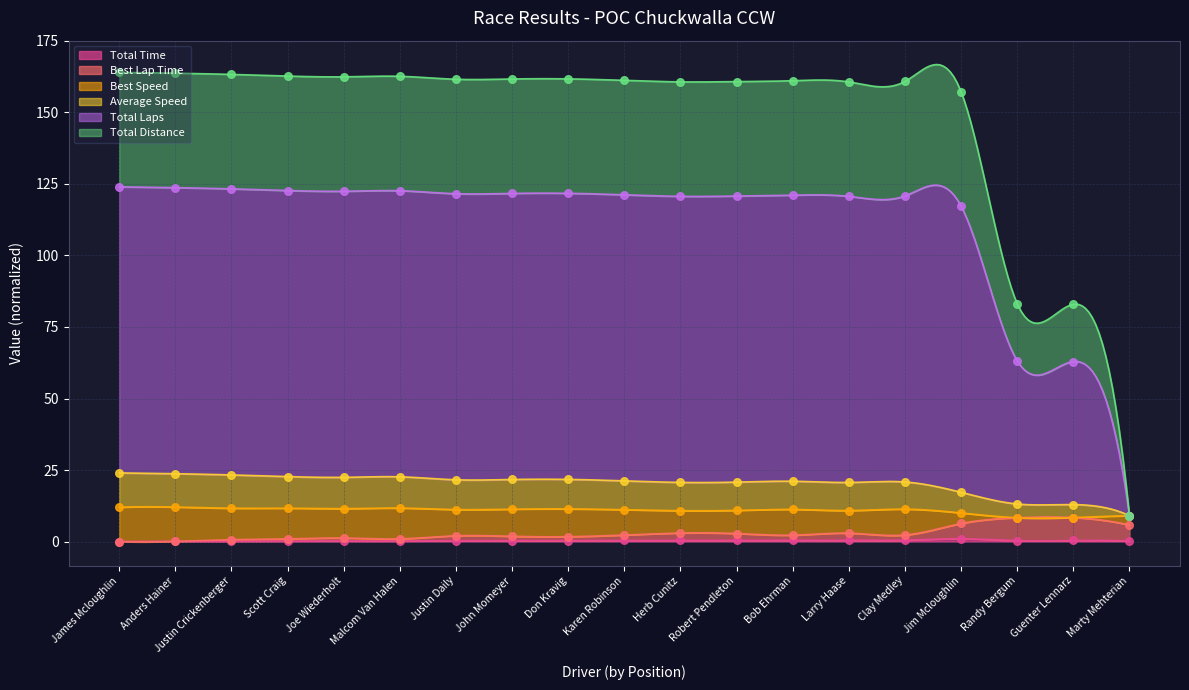

Is the value of Total Time at Clay Medley greater than the value of Best Lap Time at Randy Bergum?

No